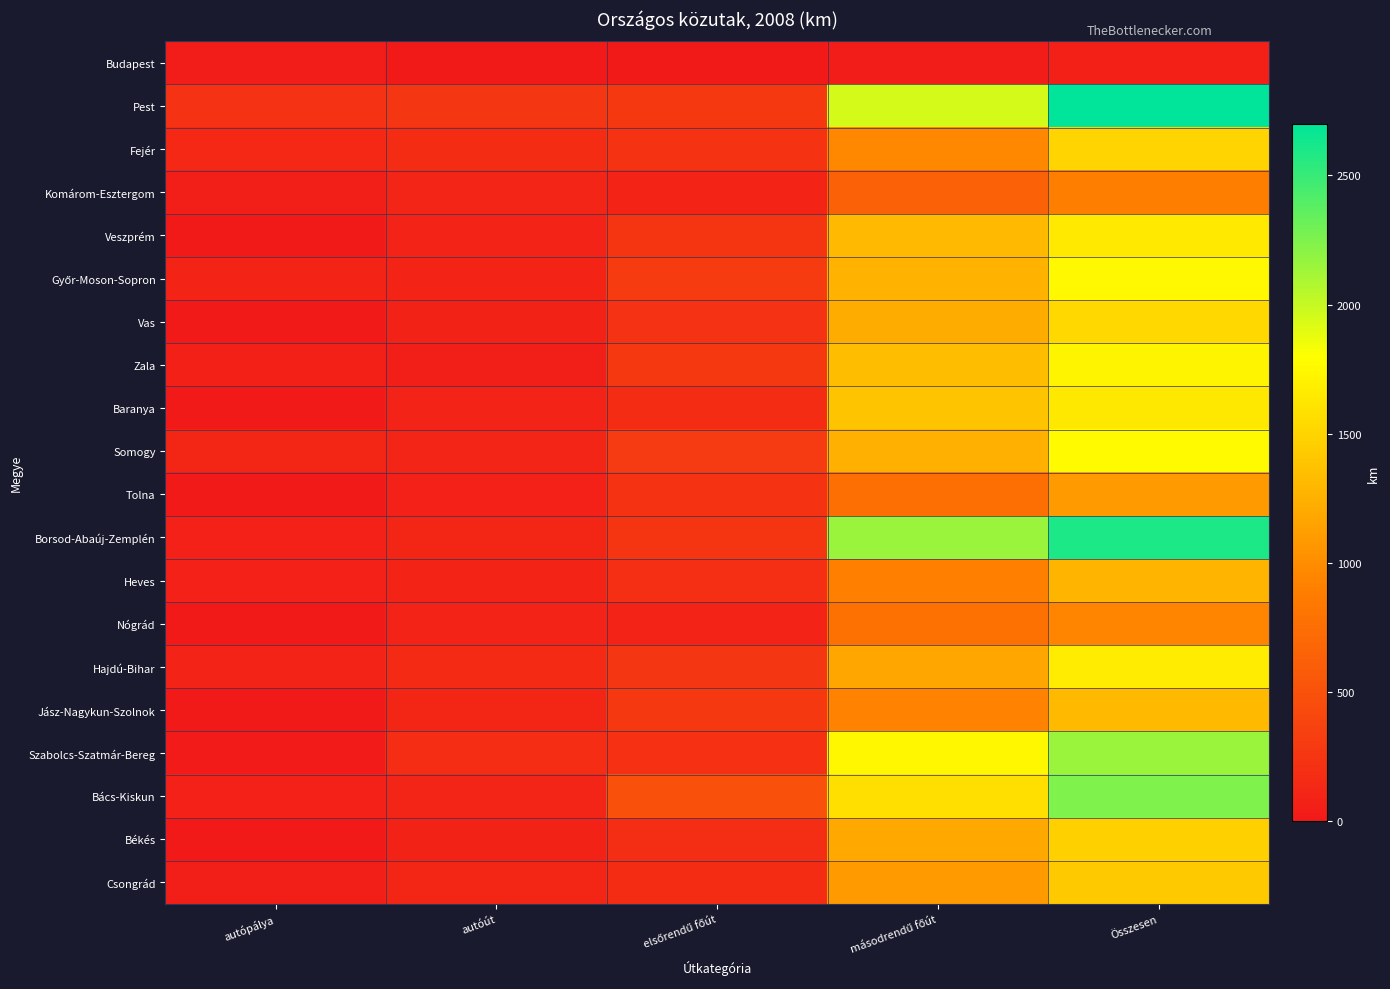

At which category does the chart reach its peak across all series?

Összesen